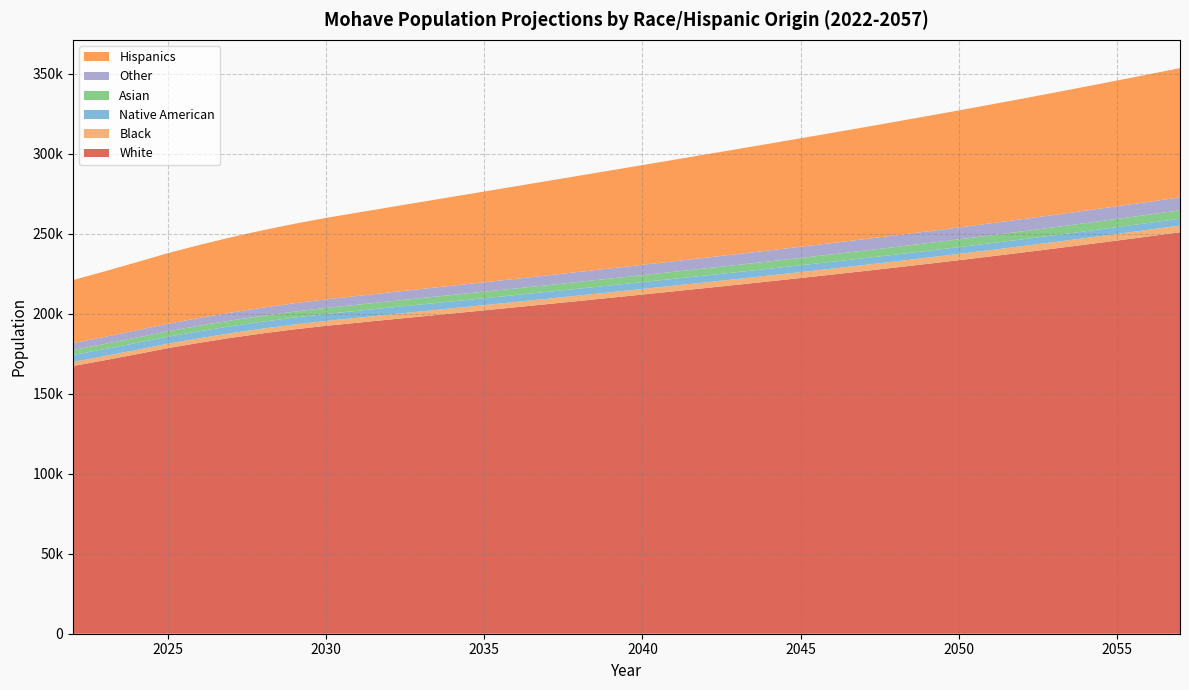

Reading left to right, transcribe all the data shown in this chart.

White: 2022=167393.4	2023=170994.0	2024=174716.8	2025=178550.5	2026=181932.5	2027=185017.6	2028=187808.8	2029=190302.1	2030=192514.3	2031=194453.2	2032=196399.8	2033=198327.7	2034=200247.8	2035=202179.0	2036=204118.8	2037=206080.0	2038=208053.3	2039=210043.5	2040=212051.1	2041=214074.3	2042=216114.2	2043=218178.0	2044=220265.7	2045=222383.8	2046=224531.3	2047=226713.4	2048=228939.4	2049=231206.4	2050=233517.3	2051=235874.3	2052=238280.3	2053=240736.9	2054=243242.8	2055=245786.5	2056=248361.9	2057=250964.3
Black: 2022=2521.6	2023=2604.5	2024=2688.5	2025=2773.6	2026=2840.1	2027=2902.0	2028=2959.5	2029=3012.4	2030=3060.8	2031=3104.8	2032=3148.7	2033=3192.3	2034=3235.6	2035=3278.9	2036=3321.9	2037=3364.9	2038=3407.8	2039=3450.4	2040=3492.9	2041=3535.2	2042=3577.3	2043=3619.5	2044=3661.7	2045=3704.0	2046=3746.3	2047=3789.0	2048=3832.0	2049=3875.3	2050=3918.4	2051=3961.9	2052=4005.4	2053=4049.4	2054=4093.7	2055=4138.7	2056=4184.1	2057=4229.8
Native American: 2022=4390.5	2023=4381.9	2024=4376.3	2025=4373.1	2026=4364.7	2027=4356.9	2028=4349.3	2029=4342.2	2030=4335.7	2031=4329.4	2032=4323.7	2033=4318.5	2034=4313.6	2035=4309.1	2036=4304.4	2037=4299.8	2038=4295.2	2039=4291.1	2040=4286.6	2041=4281.5	2042=4276.5	2043=4271.8	2044=4266.6	2045=4261.7	2046=4257.4	2047=4253.6	2048=4250.1	2049=4247.3	2050=4245.5	2051=4243.9	2052=4243.1	2053=4243.3	2054=4244.4	2055=4246.4	2056=4249.4	2057=4253.2
Asian: 2022=3112.4	2023=3209.7	2024=3307.3	2025=3404.9	2026=3494.5	2027=3578.3	2028=3656.0	2029=3727.6	2030=3793.1	2031=3852.3	2032=3910.5	2033=3967.5	2034=4023.1	2035=4077.6	2036=4130.8	2037=4183.5	2038=4235.2	2039=4287.0	2040=4339.1	2041=4391.1	2042=4442.6	2043=4494.6	2044=4546.6	2045=4598.2	2046=4650.2	2047=4701.7	2048=4753.8	2049=4806.0	2050=4858.3	2051=4911.3	2052=4964.8	2053=5018.7	2054=5072.9	2055=5127.3	2056=5182.0	2057=5237.6
Other: 2022=4272.3	2023=4414.6	2024=4560.0	2025=4708.4	2026=4848.0	2027=4982.1	2028=5110.8	2029=5233.8	2030=5351.1	2031=5462.5	2032=5574.8	2033=5687.3	2034=5800.0	2035=5912.5	2036=6025.0	2037=6137.0	2038=6248.2	2039=6358.5	2040=6467.4	2041=6574.5	2042=6679.9	2043=6782.9	2044=6884.0	2045=6983.5	2046=7081.5	2047=7178.1	2048=7273.5	2049=7367.9	2050=7461.6	2051=7554.7	2052=7647.5	2053=7739.7	2054=7831.3	2055=7922.8	2056=8014.3	2057=8105.8
Hispanics: 2022=39414.8	2023=40972.4	2024=42552.4	2025=44151.4	2026=45626.5	2027=47041.3	2028=48396.0	2029=49689.0	2030=50918.9	2031=52084.1	2032=53247.4	2033=54406.4	2034=55560.3	2035=56709.5	2036=57852.0	2037=58986.7	2038=60113.4	2039=61233.0	2040=62344.5	2041=63448.0	2042=64544.0	2043=65633.6	2044=66717.4	2045=67796.6	2046=68871.0	2047=69943.8	2048=71014.6	2049=72086.1	2050=73159.1	2051=74235.3	2052=75317.3	2053=76403.7	2054=77496.2	2055=78596.4	2056=79702.4	2057=80815.3